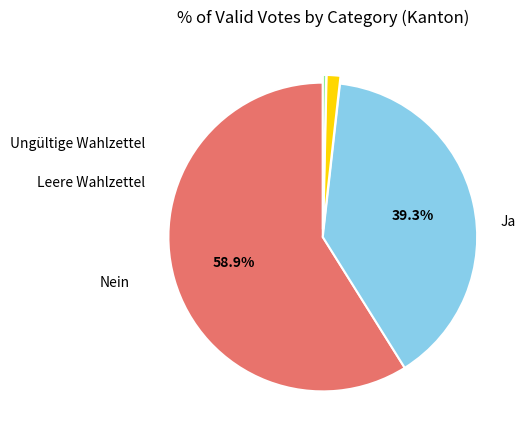

How many slices are in this pie chart?

4